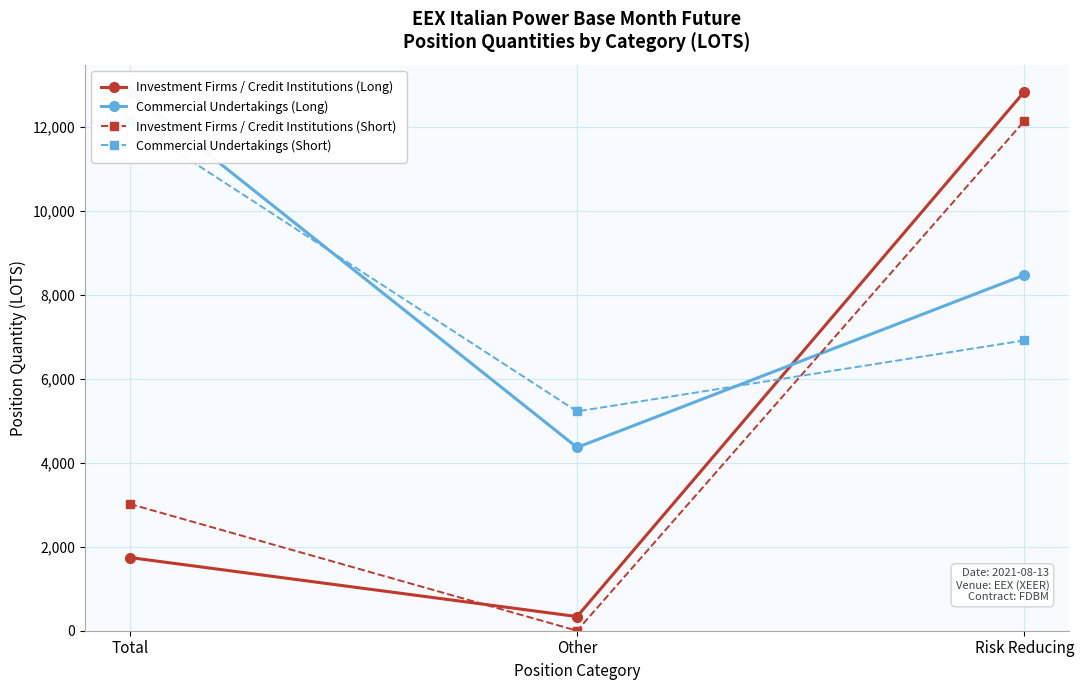

Reading left to right, what are all the values shown in this chart?

Investment Firms / Credit Institutions (Long): 1743.0	337.2	12835.5
Commercial Undertakings (Long): 12835.5	4365.3	8470.2
Investment Firms / Credit Institutions (Short): 3019.0	0.0	12137.3
Commercial Undertakings (Short): 12137.3	5223.0	6914.3